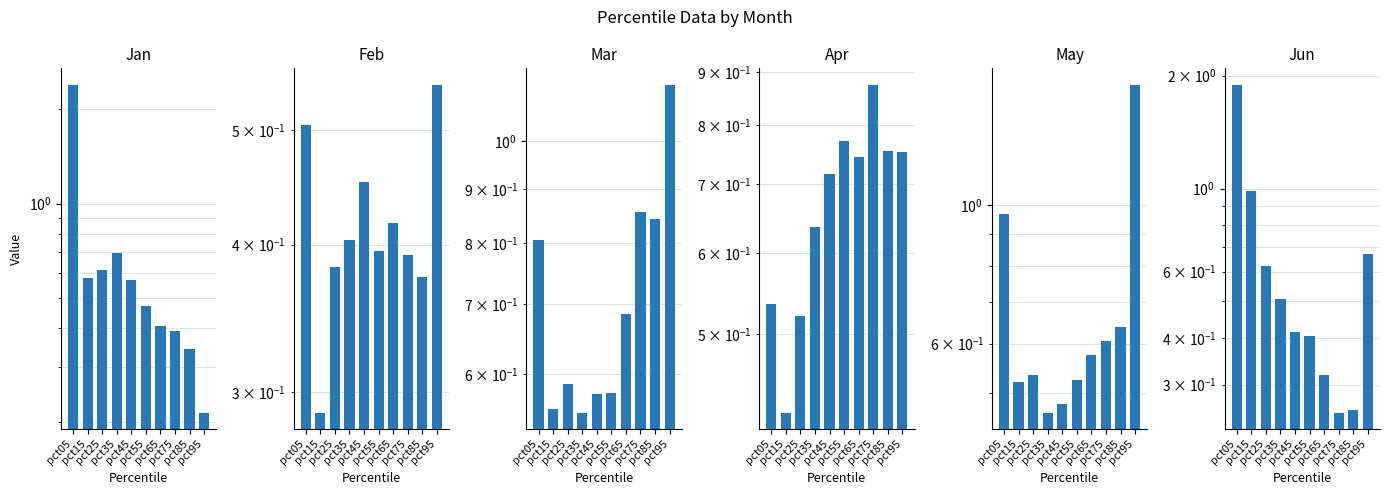

The May series shows 0.5 at pct15. True or false?

True